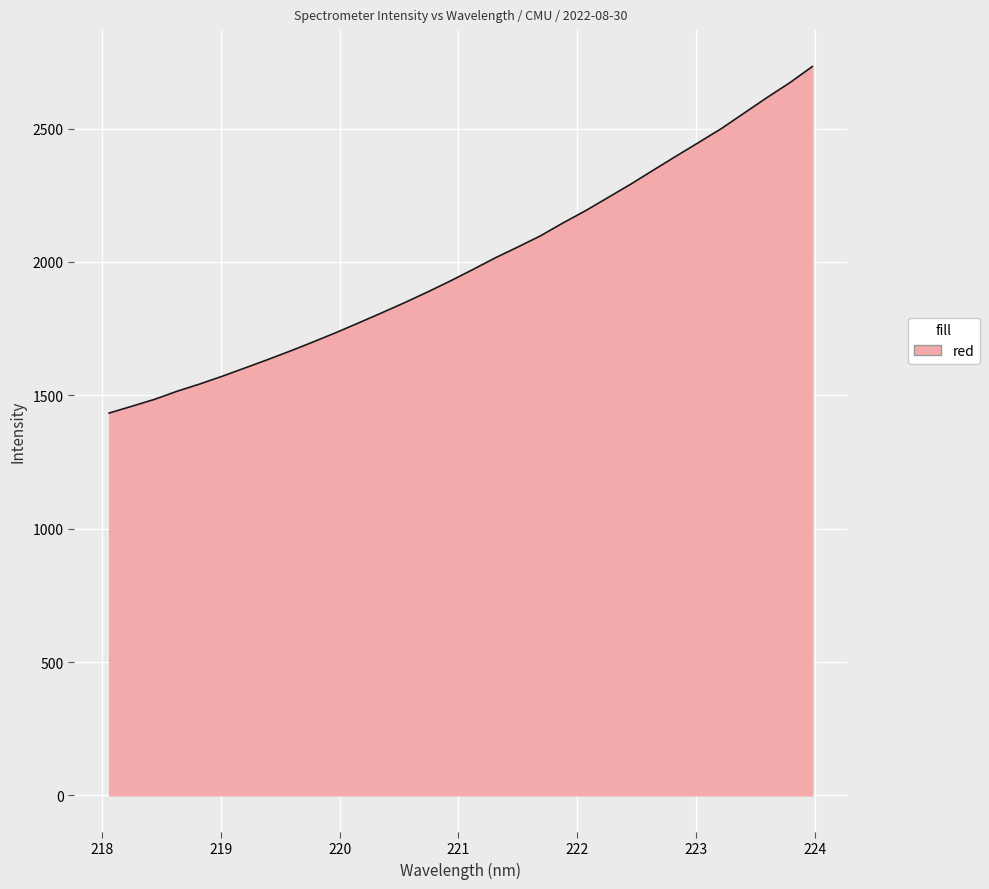

What is the difference between the maximum and minimum values?

1299.1